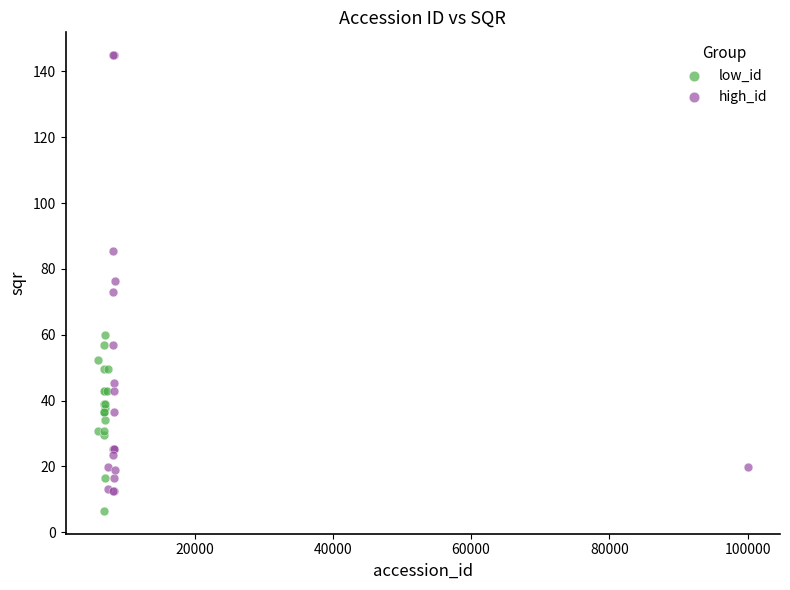

Which series contains the highest Y value?

high_id